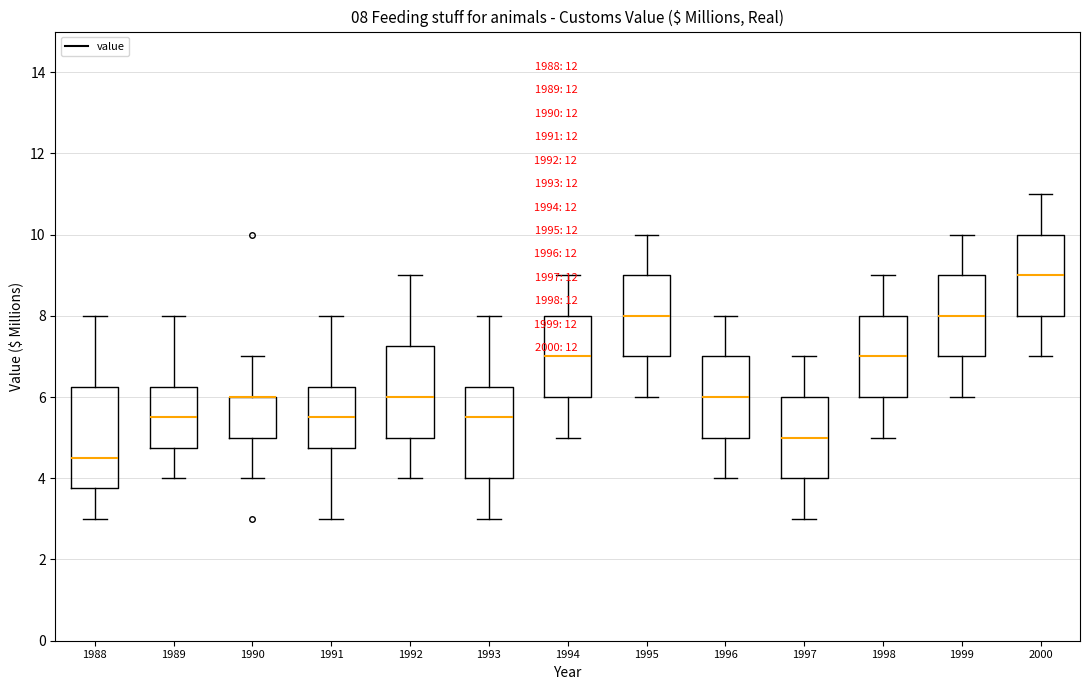

Comparing the boxes themselves (not the whiskers), which one is the tallest?

1988